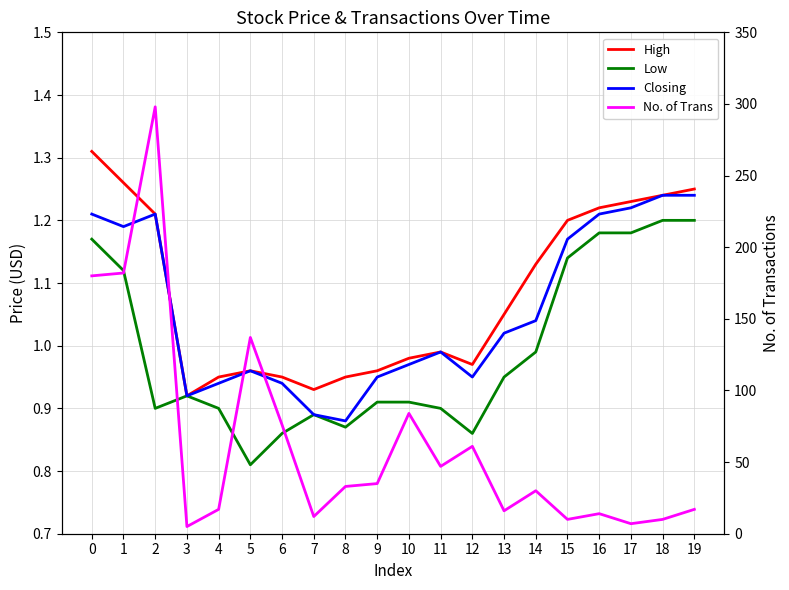

Which label corresponds to the largest value in the chart?

2